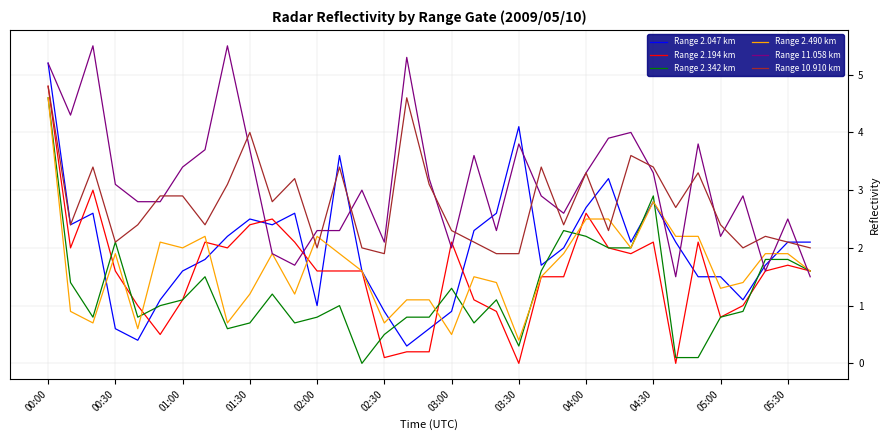

Which series has the largest total across all categories?

Range 11.058 km